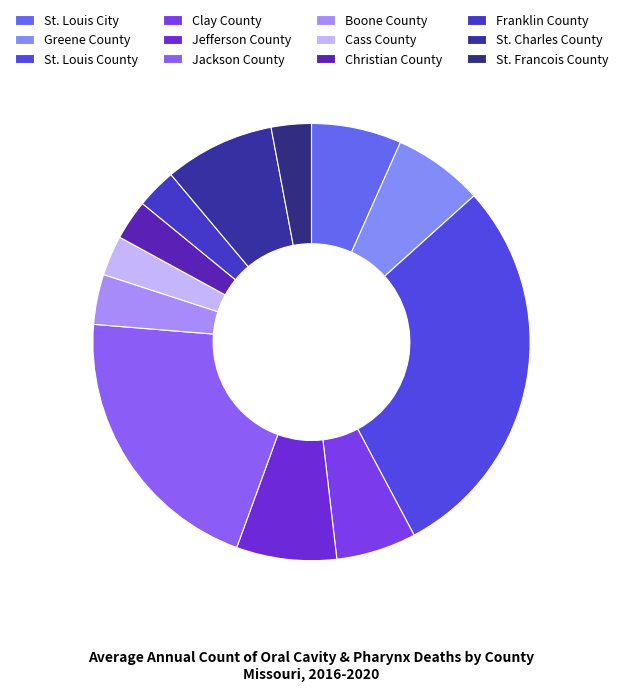

Does any single category account for the majority?

No